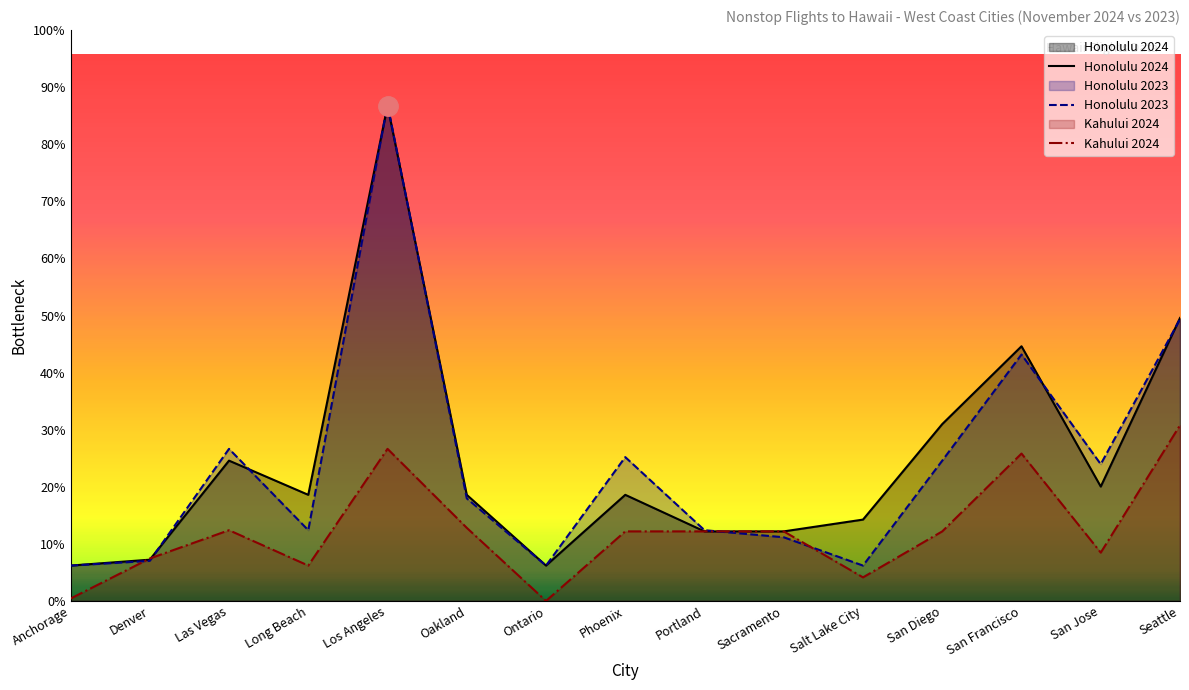

How many distinct data groups are displayed?

3